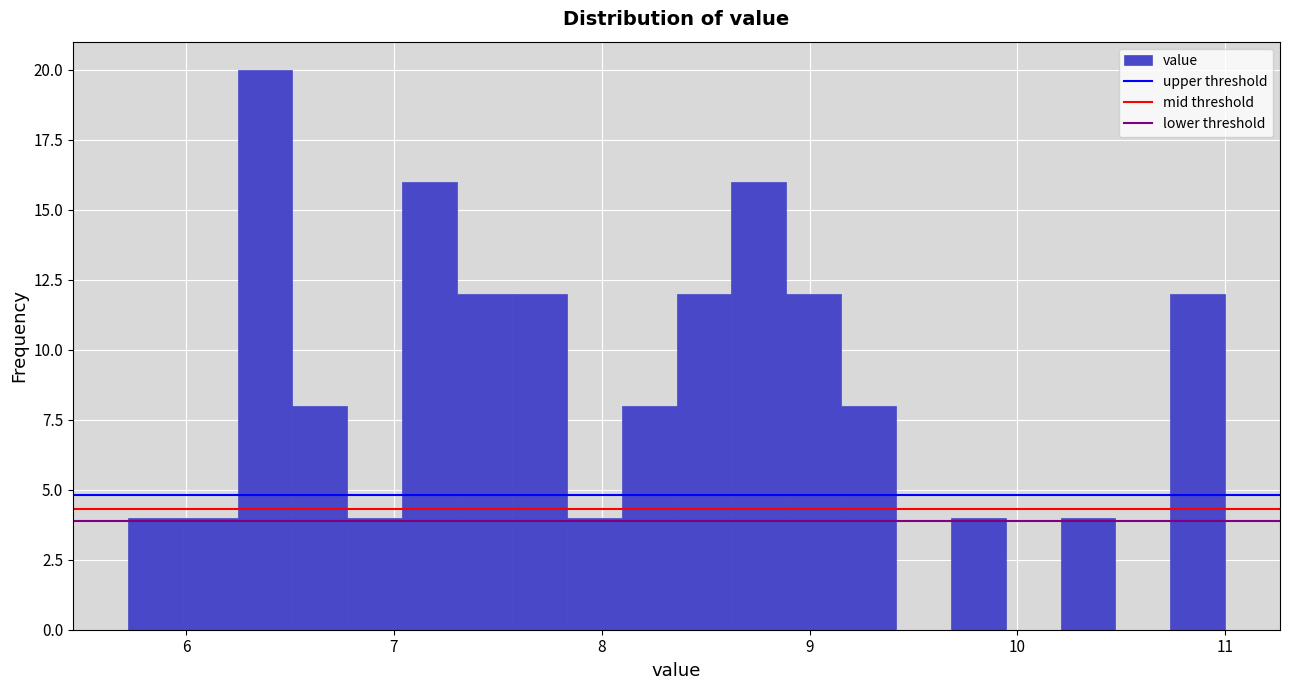

Read against the x-axis, roughly where is the centre of the tallest bar?

6.4